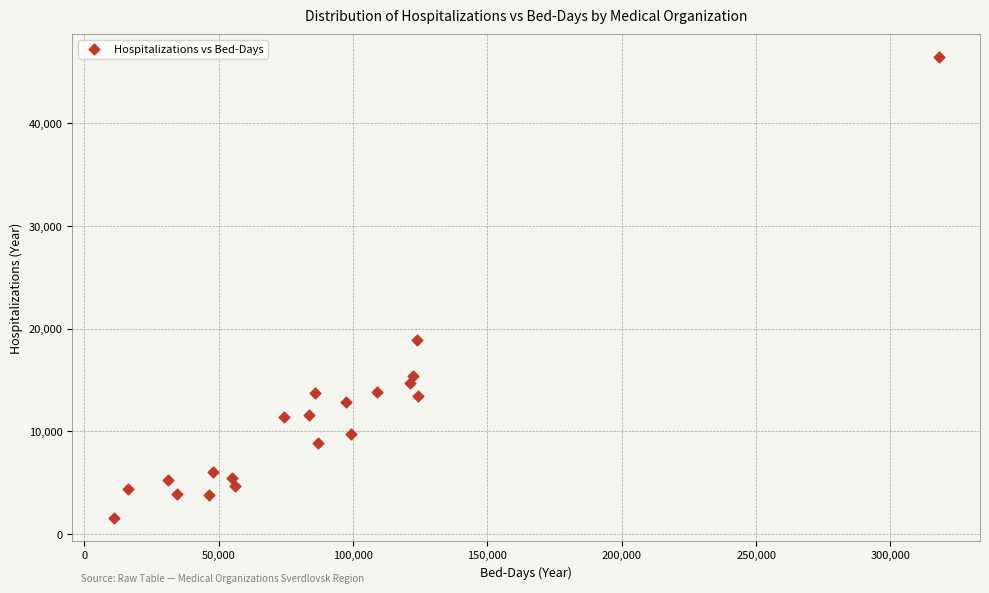

What is the range of X values (max minus min)?

307071